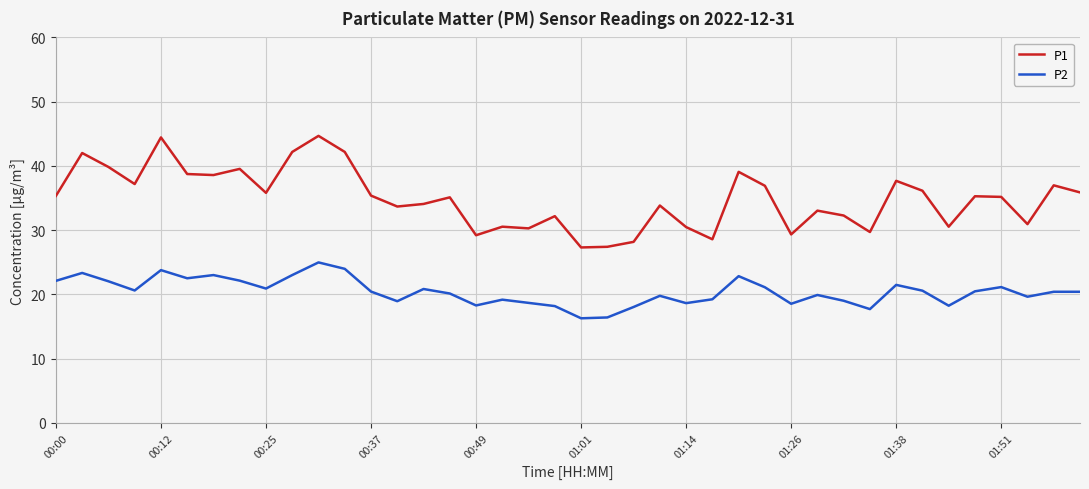

Does the chart have visible grid lines?

Yes